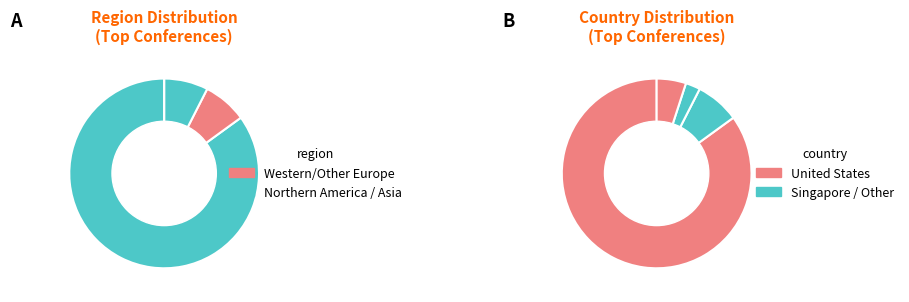

How many slices are in this pie chart?

4